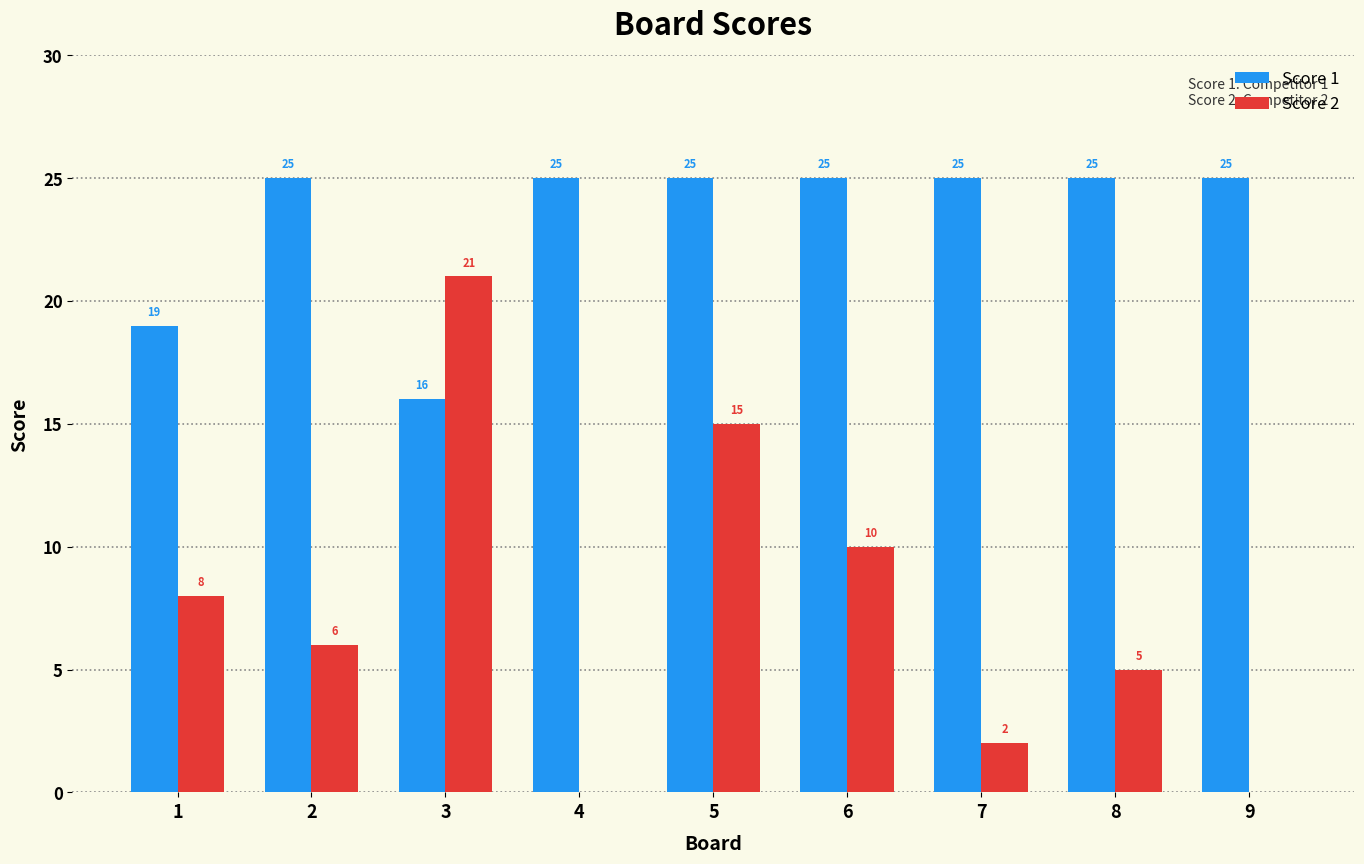

Are the bars grouped side by side (vs. stacked)?

Yes